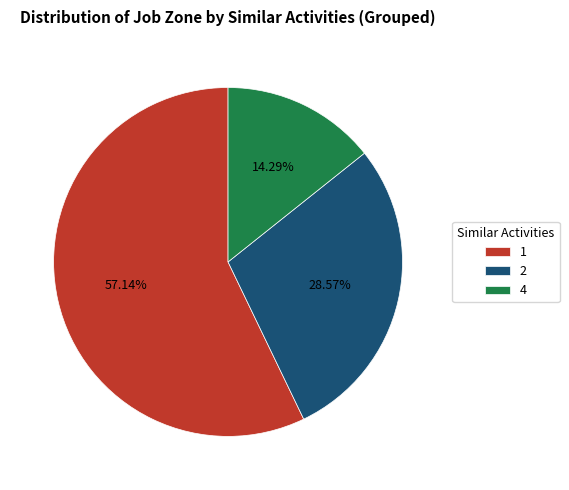

Combined, do 4 and 2 account for over 50%?

No